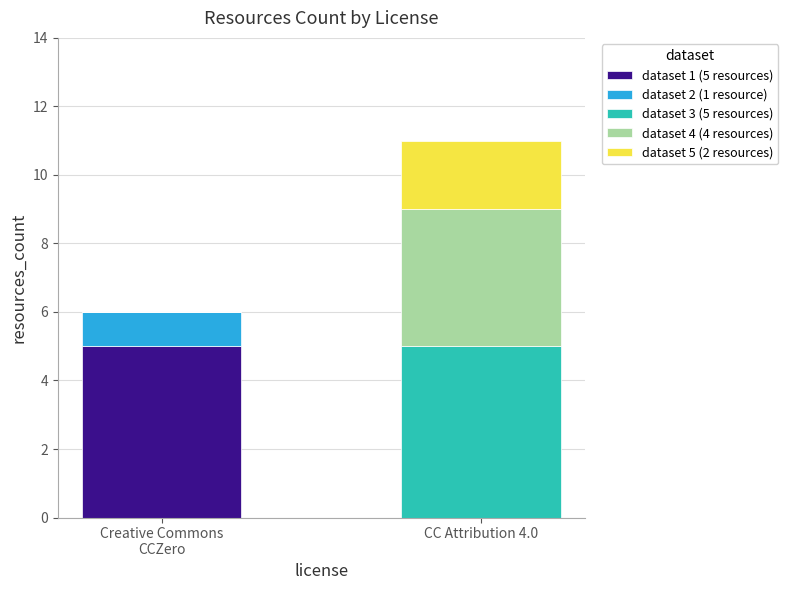

How many distinct data groups are displayed?

5